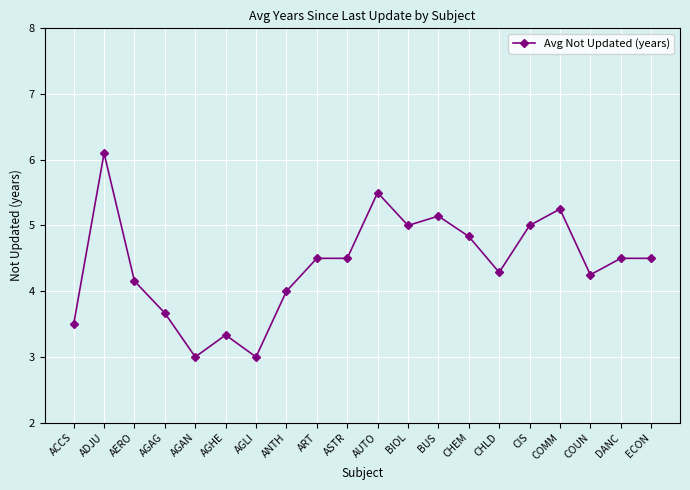

What is the value of the 1st point from the left?

3.5